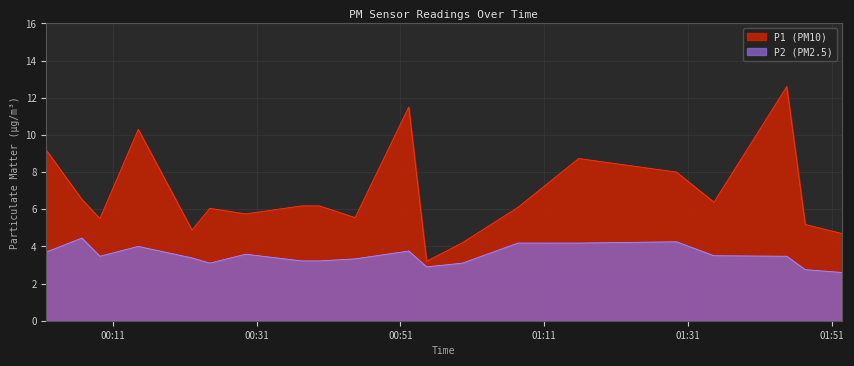

In P1, how many points are higher than both neighbors (excluding endpoints)?

7